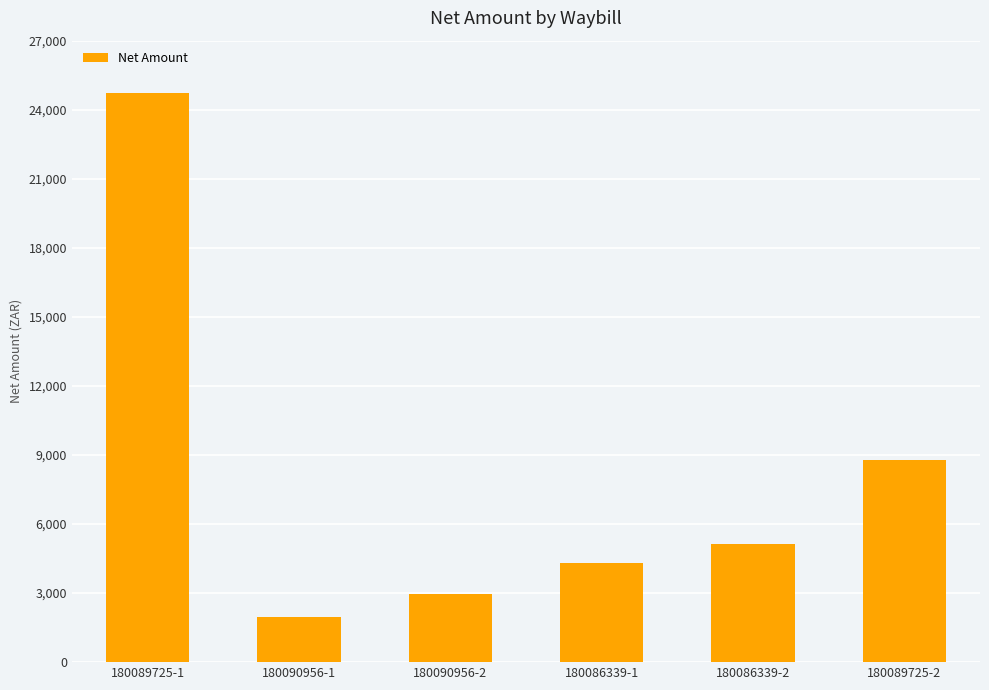

How many bars are there in total?

6